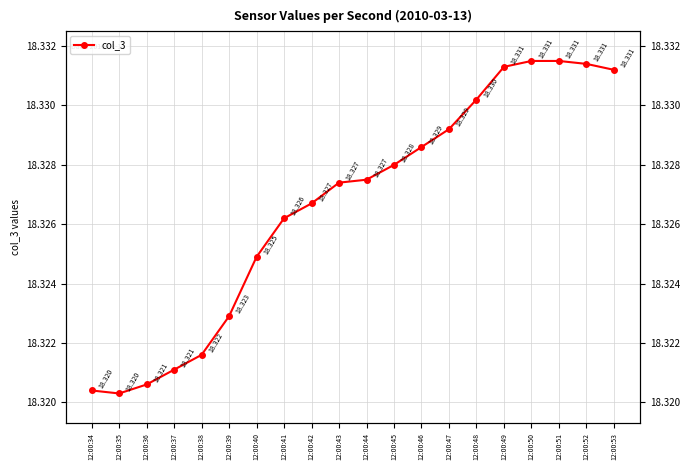

At which category does the chart reach its peak across all series?

12:00:50